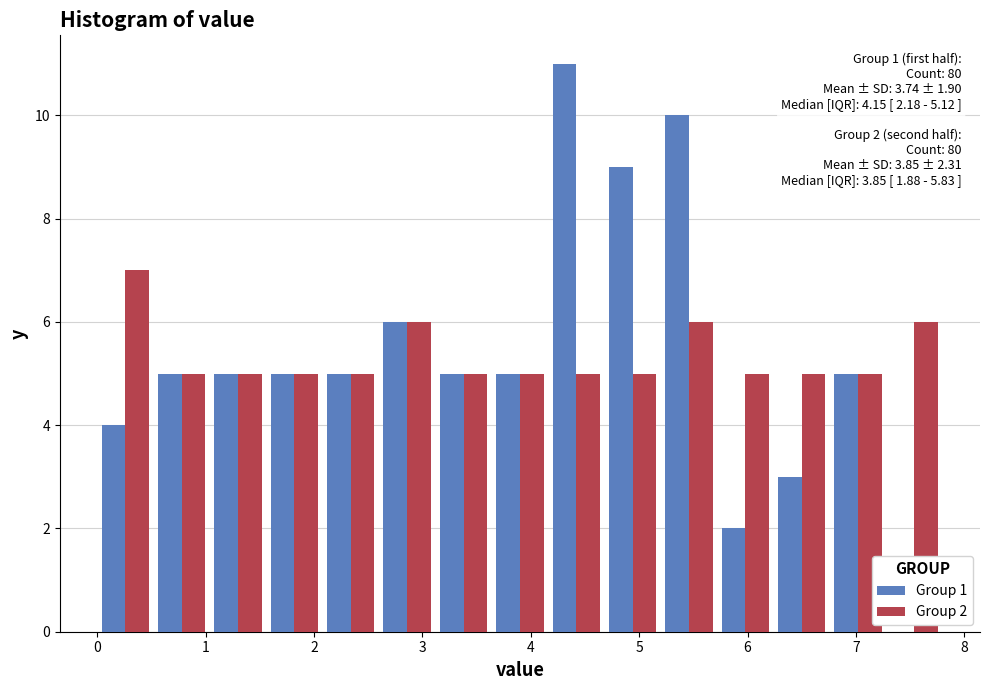

In the Group 2 series, which range on the x-axis has the tallest bar?

0.00 to 0.52